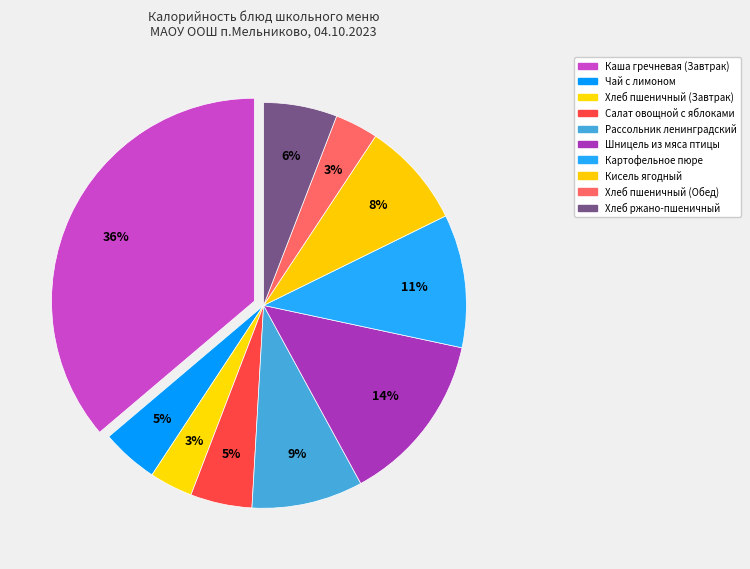

How many segments does this pie chart have?

10